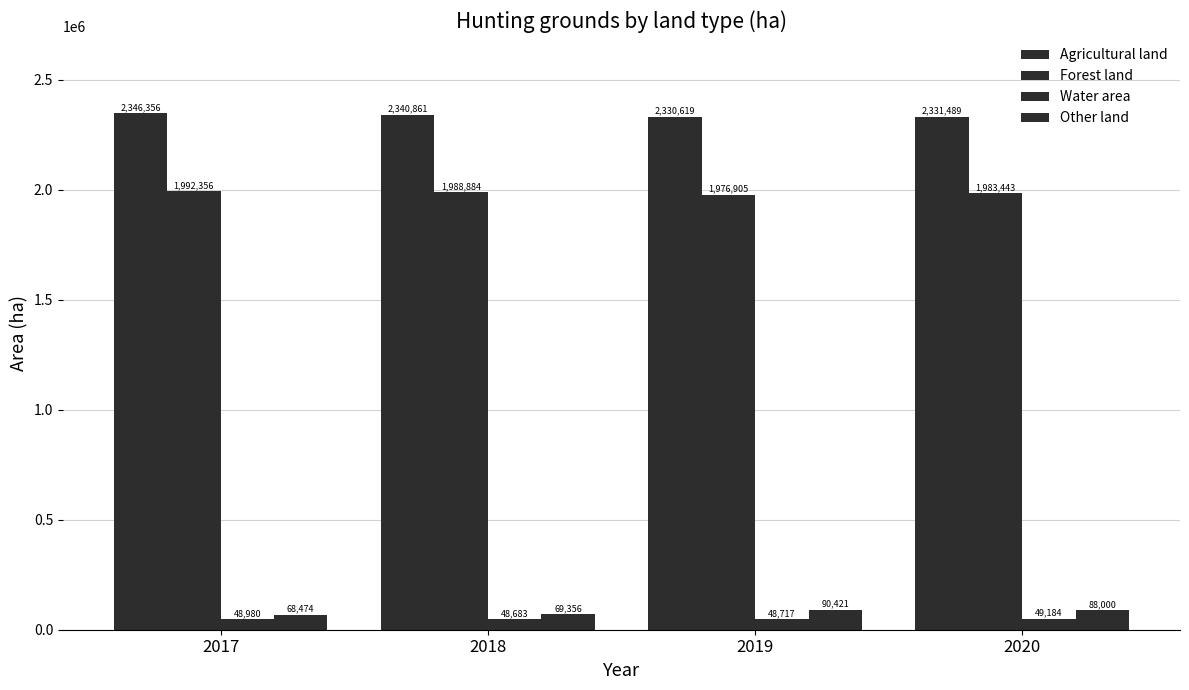

Are the bars grouped side by side (vs. stacked)?

Yes